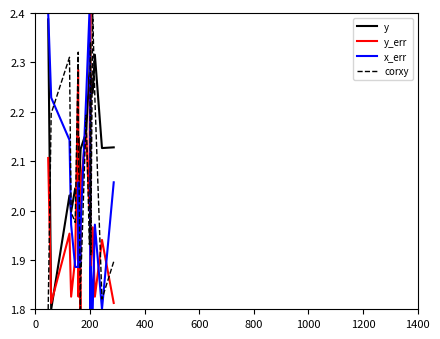

True or false: x_err and y cross at least once.

True